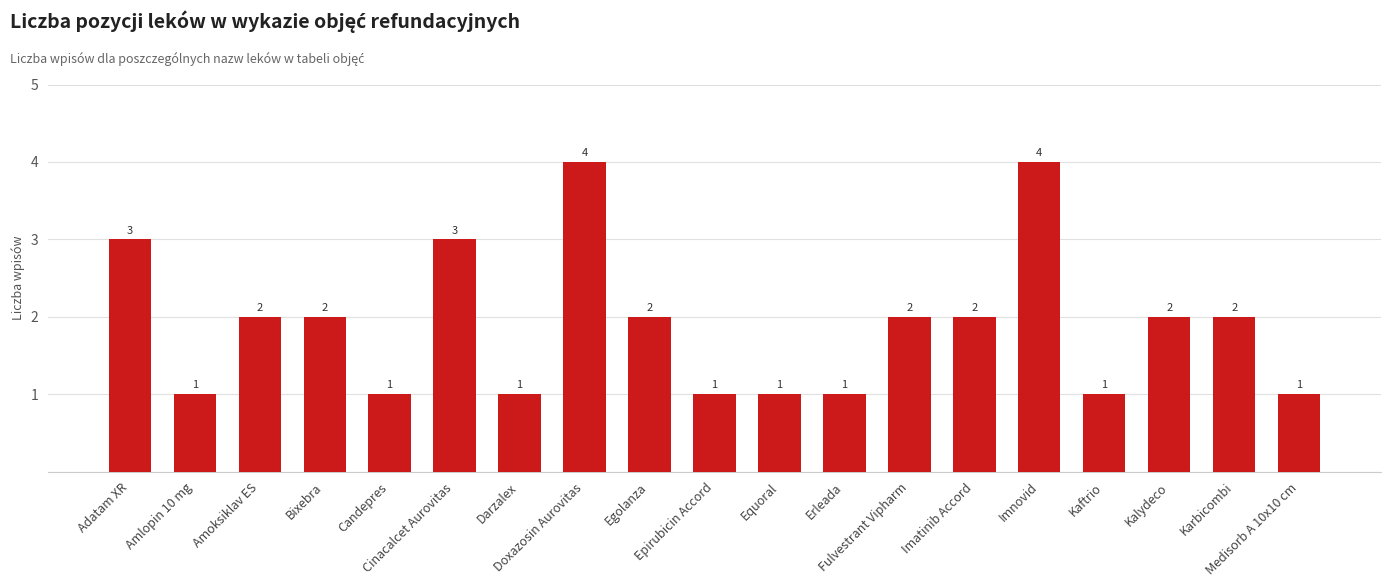

What is the change in value from Amoksiklav ES to Candepres?

-1